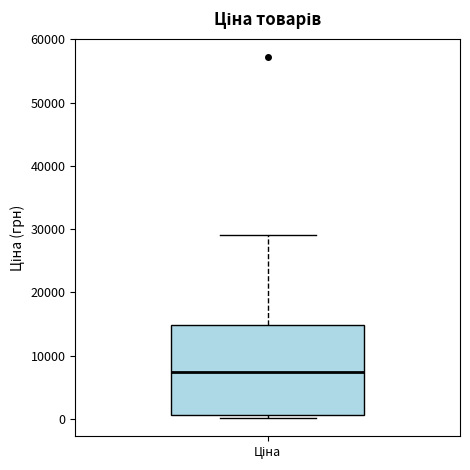

Transcribe this box plot: give where the median line is, the range the box spans, and where the two whiskers end, as read against the y-axis. The values are not printed on the chart, so give them approximately, as read against the axis.

median 7000, box 1000 to 15000, whiskers 0 to 29000